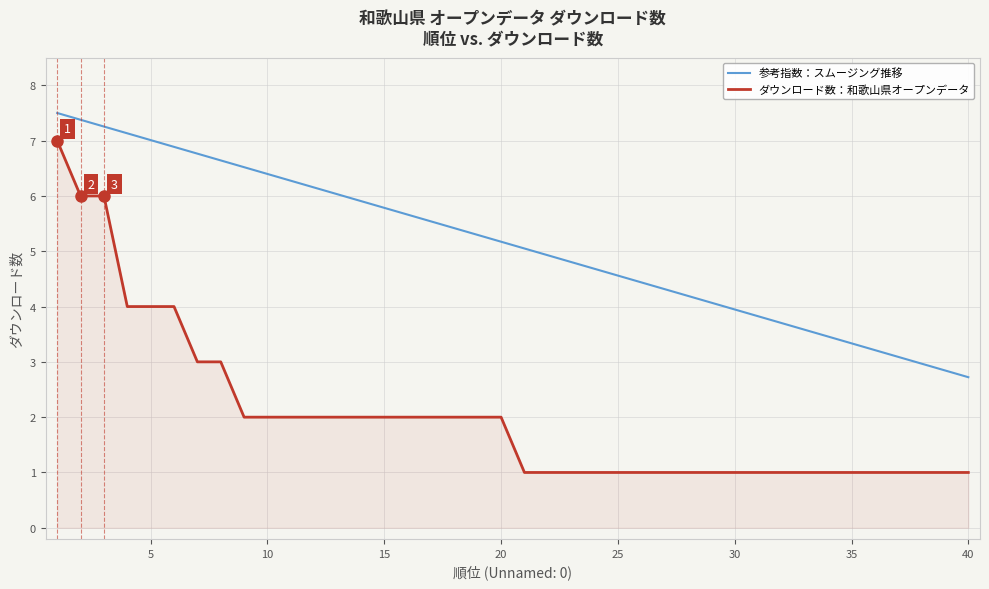

Which series has the largest total across all categories?

参考指数：スムージング推移